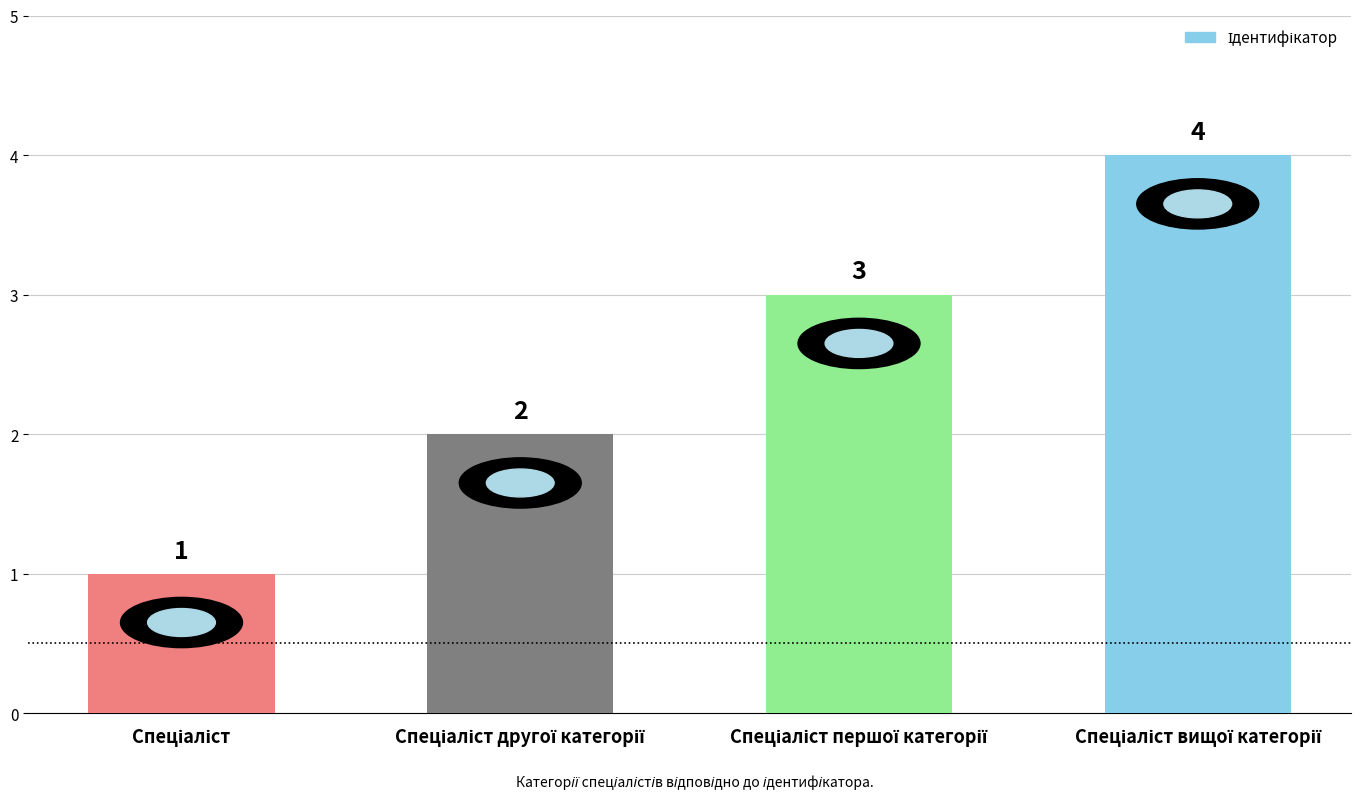

How many categories are shown in the chart?

4